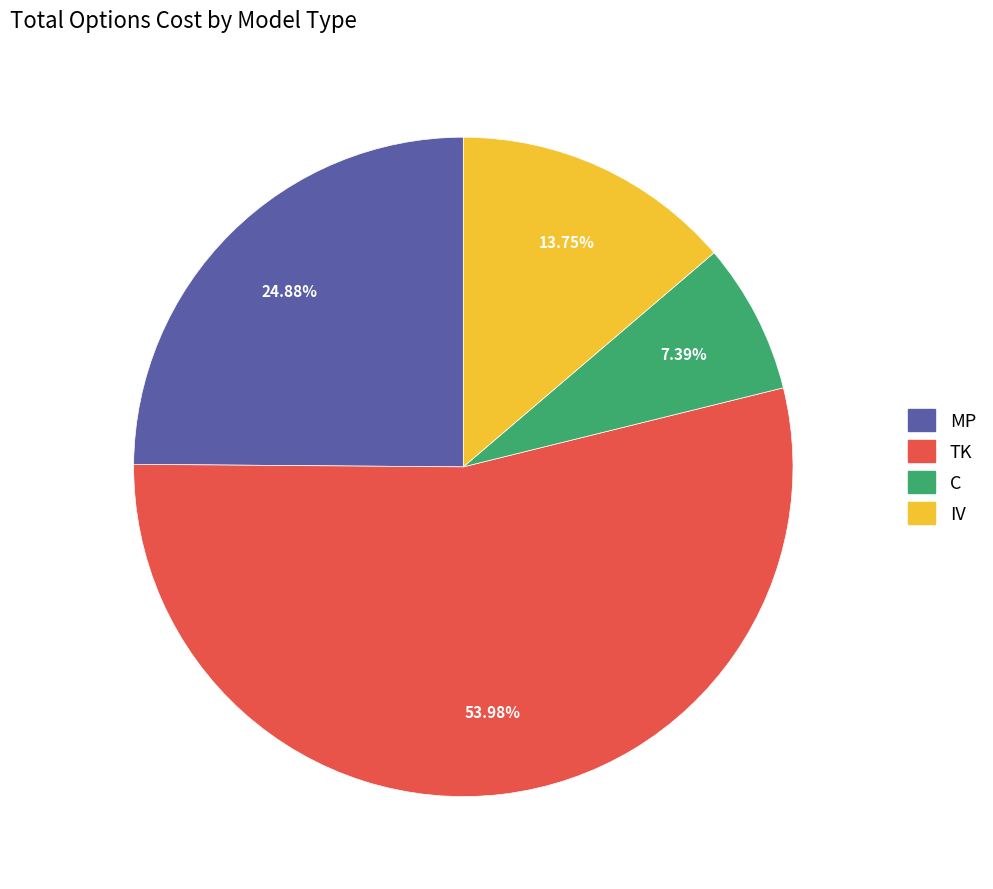

Between C and MP, which is larger?

MP